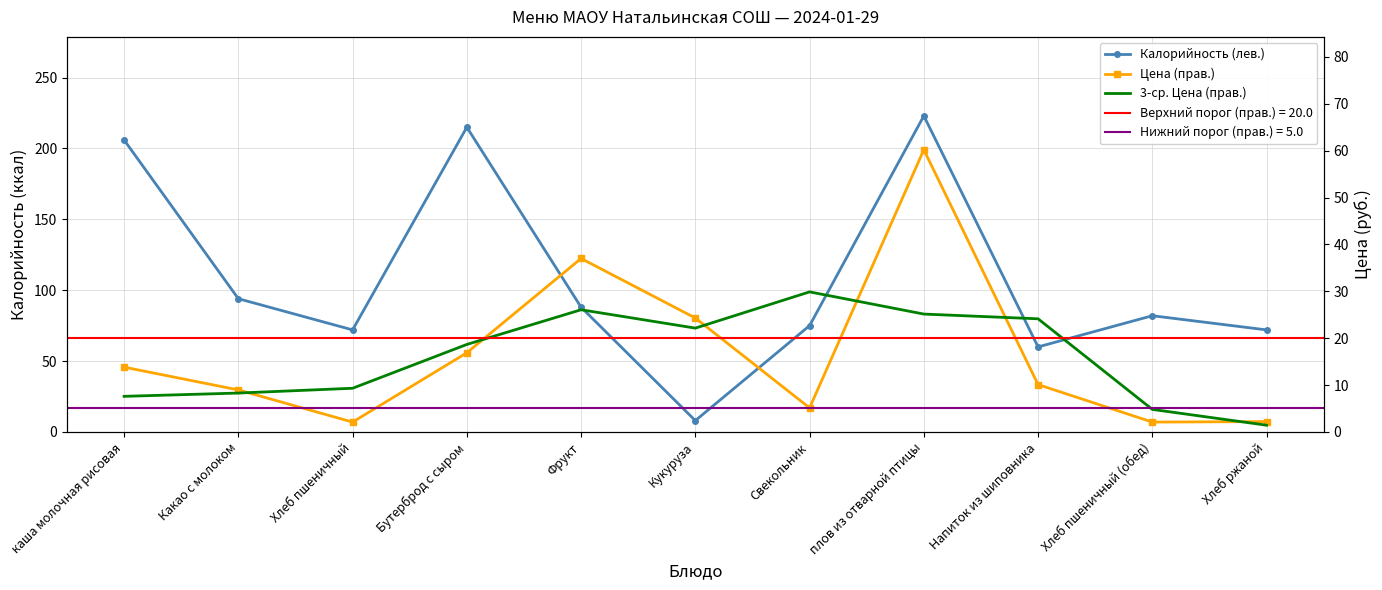

Read the Калорийность (лев.) value at Хлеб пшеничный (обед).

82.0